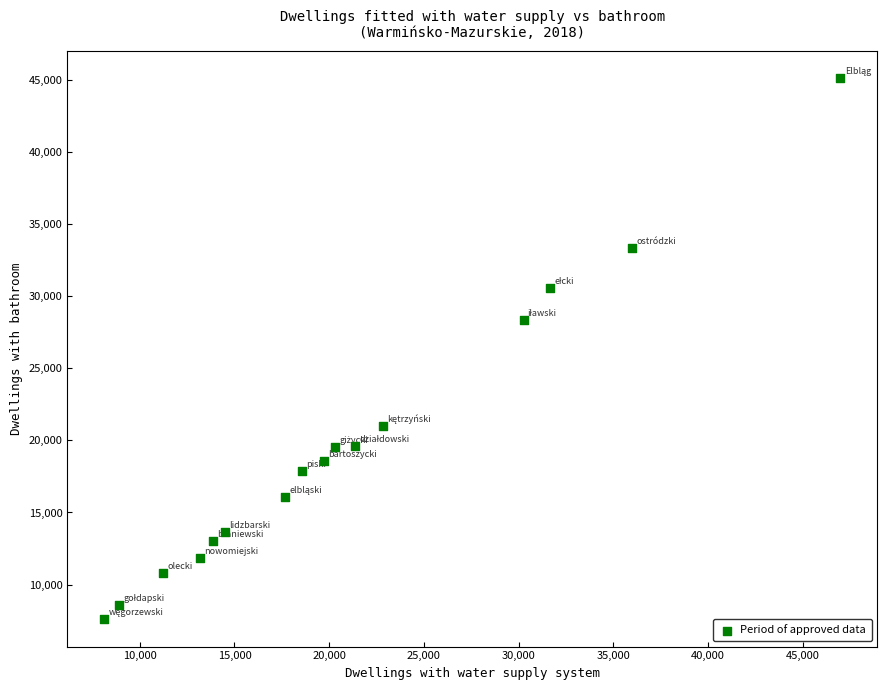

What is the range of Y values (max minus min)?

37514